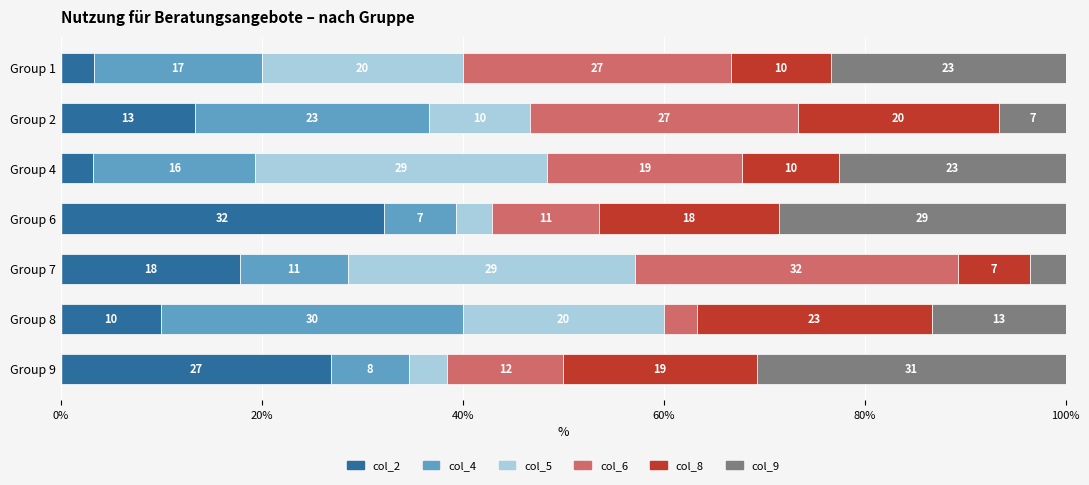

Reading right to left, extract all data points from this chart.

col_2: 26.9	10.0	17.9	32.1	3.2	13.3	3.3
col_4: 7.7	30.0	10.7	7.1	16.1	23.3	16.7
col_5: 3.8	20.0	28.6	3.6	29.0	10.0	20.0
col_6: 11.5	3.3	32.1	10.7	19.4	26.7	26.7
col_8: 19.2	23.3	7.1	17.9	9.7	20.0	10.0
col_9: 30.8	13.3	3.6	28.6	22.6	6.7	23.3